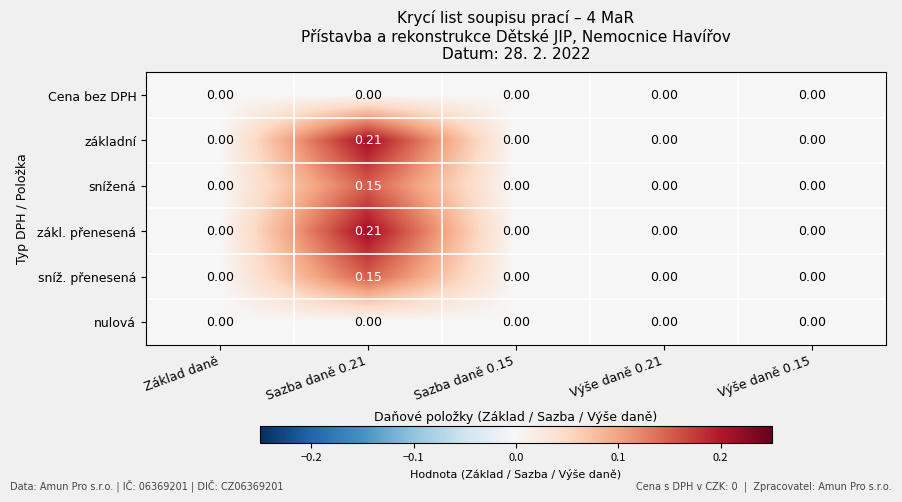

How many categories are shown in the chart?

5